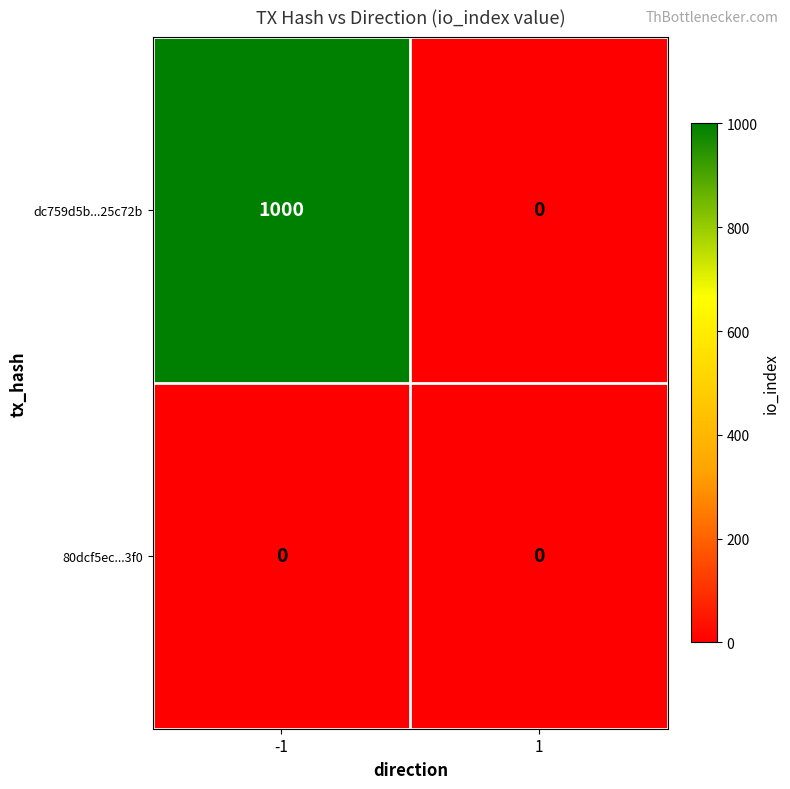

The value of 80dcf5ec...3f0 at -1 is 0. True or false?

True